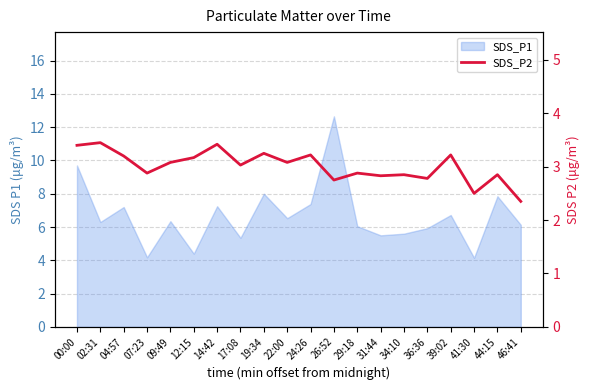

The value at 44:15 is 1.4. True or false?

False